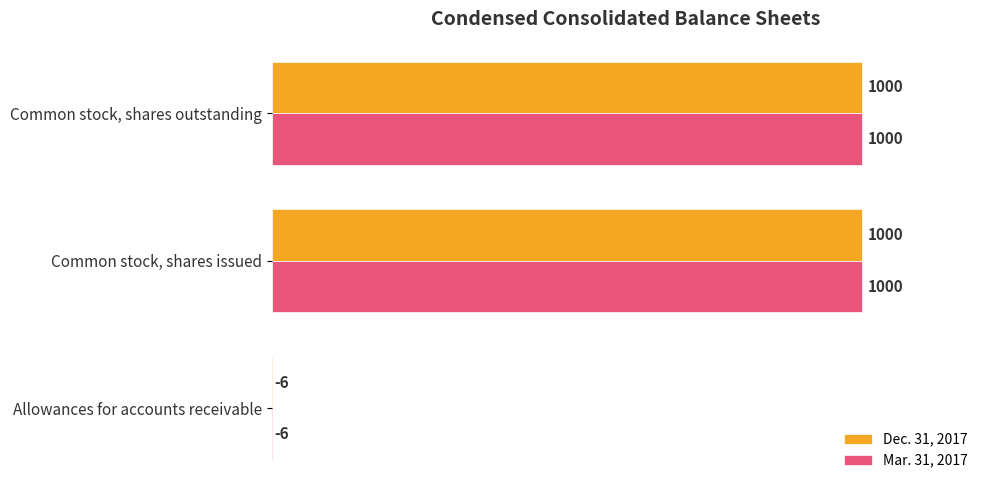

How many categories are shown in the chart?

3